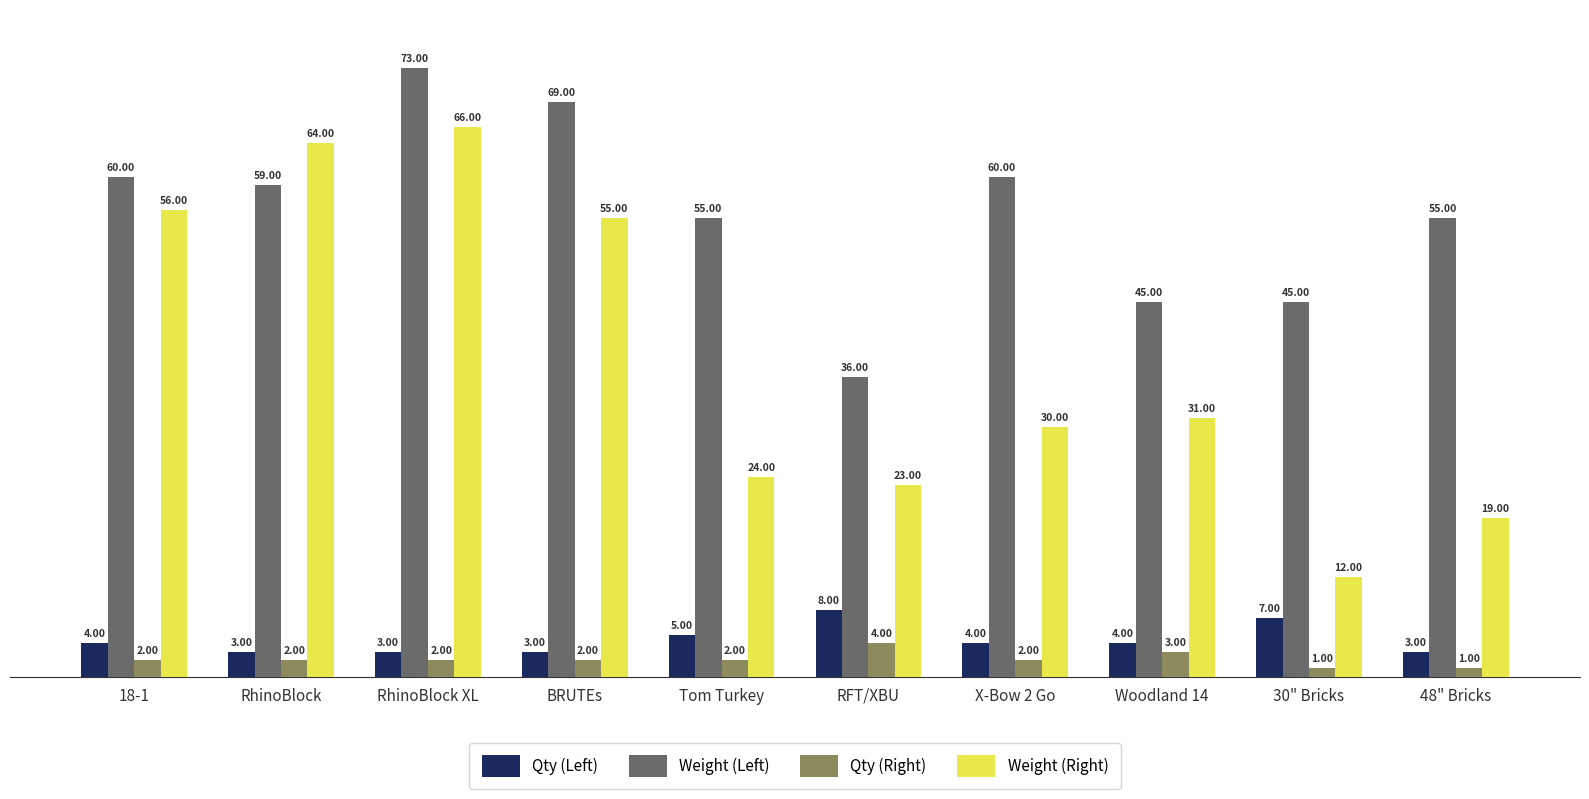

Which series has the largest total across all categories?

Weight (Left)